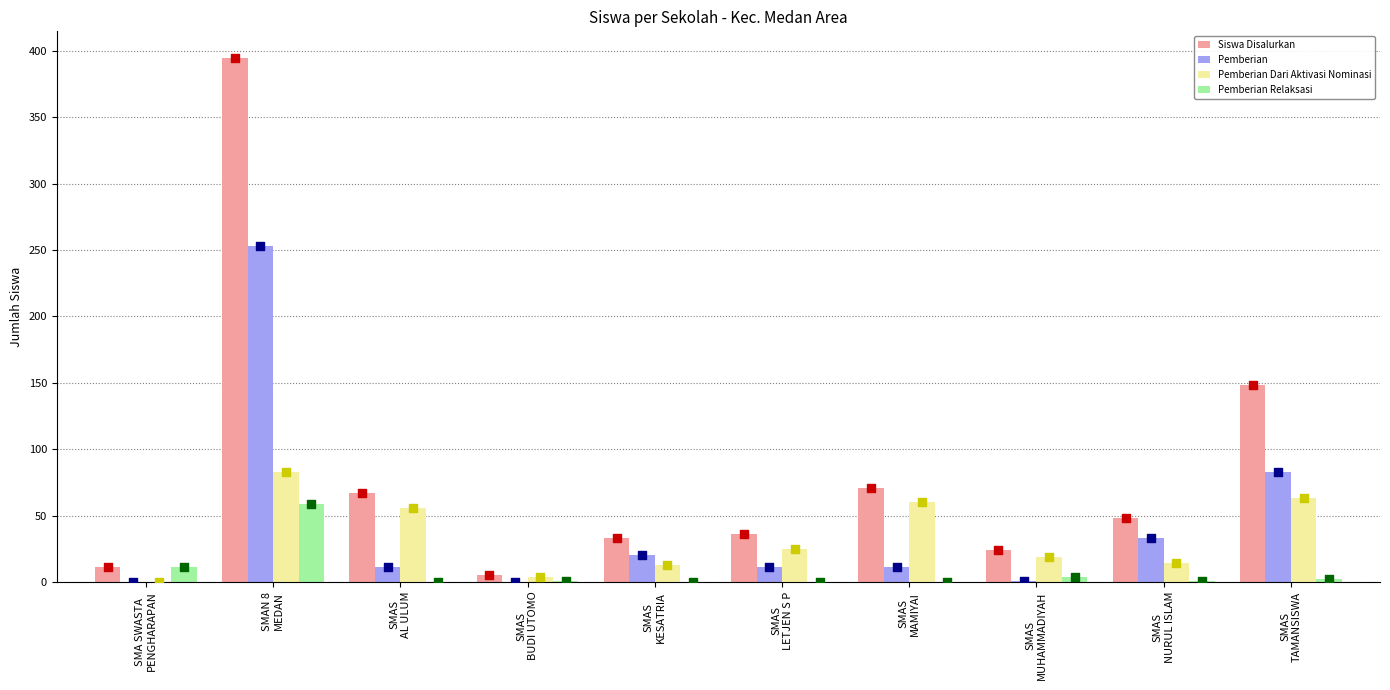

Which series contains the highest Y value?

Siswa Disalurkan